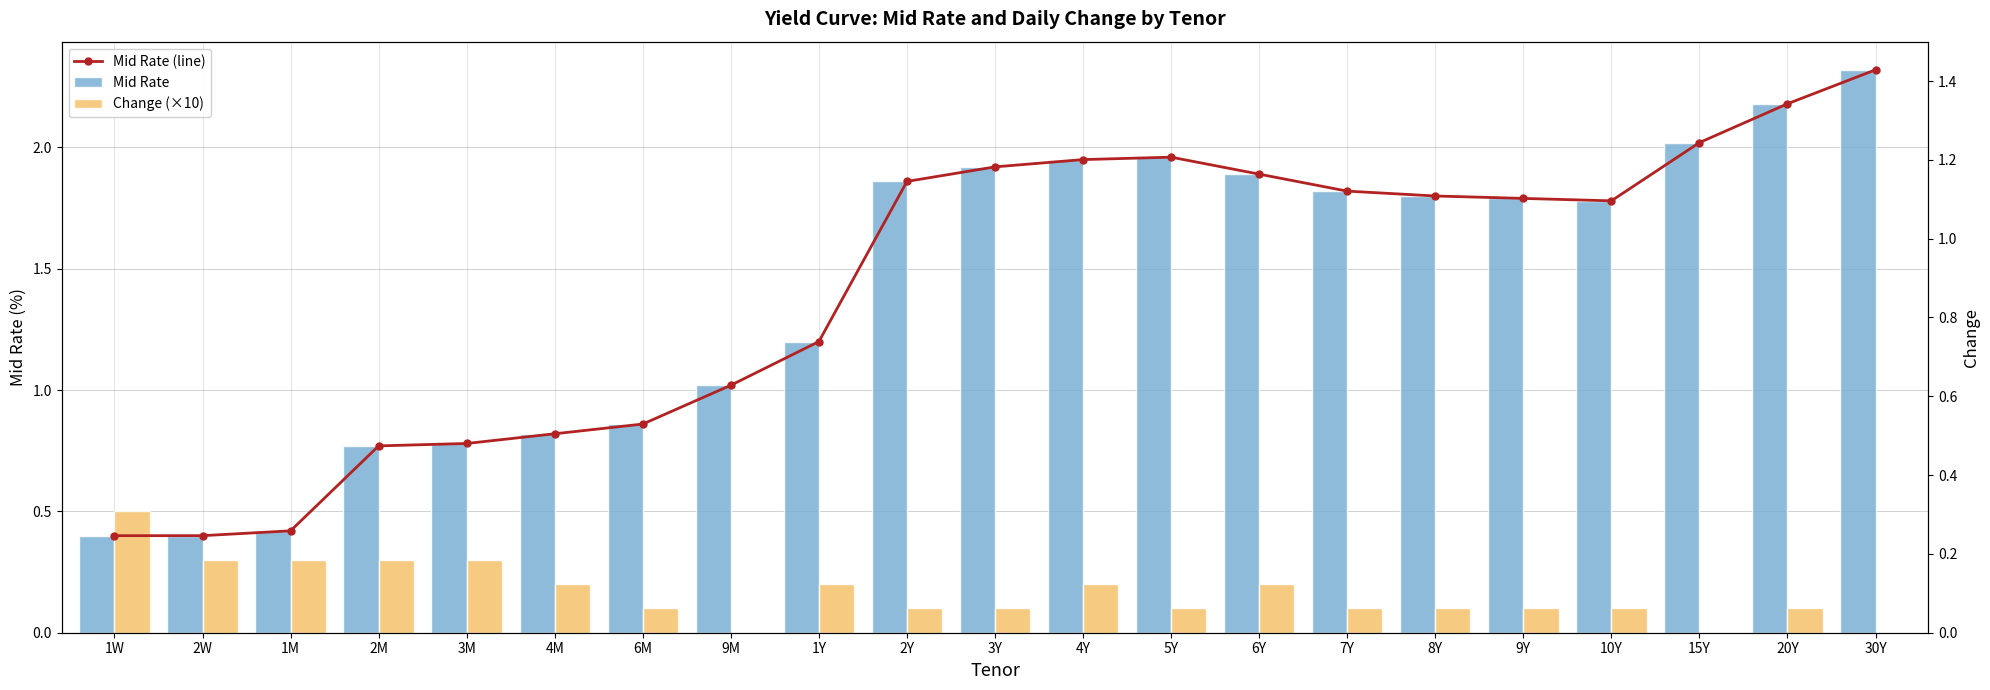

At how many categories does at least one series exceed 1?

14